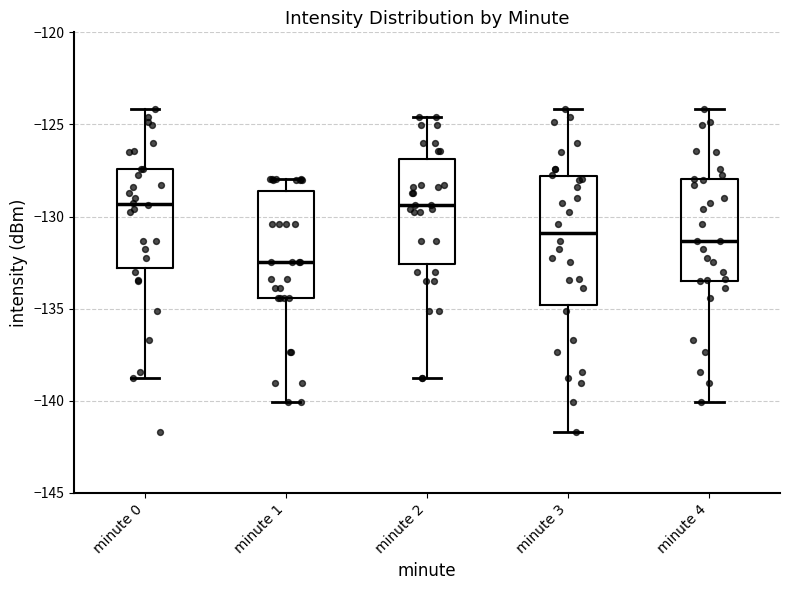

Reading left to right, read every box against the y-axis: the position of its median line, the range the box covers, and the ends of its whiskers. The values are not printed on the chart, so give them approximately, as read against the axis.

minute 0: median -129.5, box -133.0 to -127.5, whiskers -139.0 to -124.0
minute 1: median -132.5, box -134.5 to -128.5, whiskers -140.0 to -128.0
minute 2: median -129.5, box -132.5 to -127.0, whiskers -139.0 to -124.5
minute 3: median -131.0, box -135.0 to -128.0, whiskers -141.5 to -124.0
minute 4: median -131.5, box -133.5 to -128.0, whiskers -140.0 to -124.0